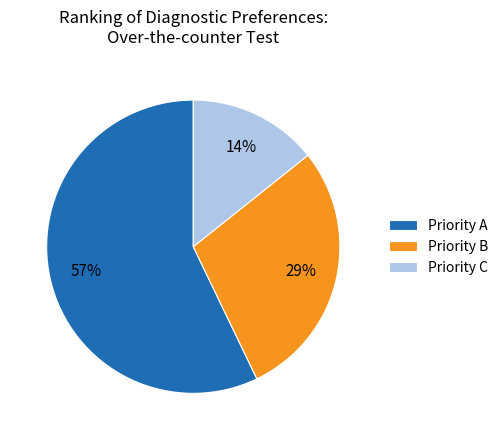

Rank the categories by value from lowest to highest.

Priority C, Priority B, Priority A